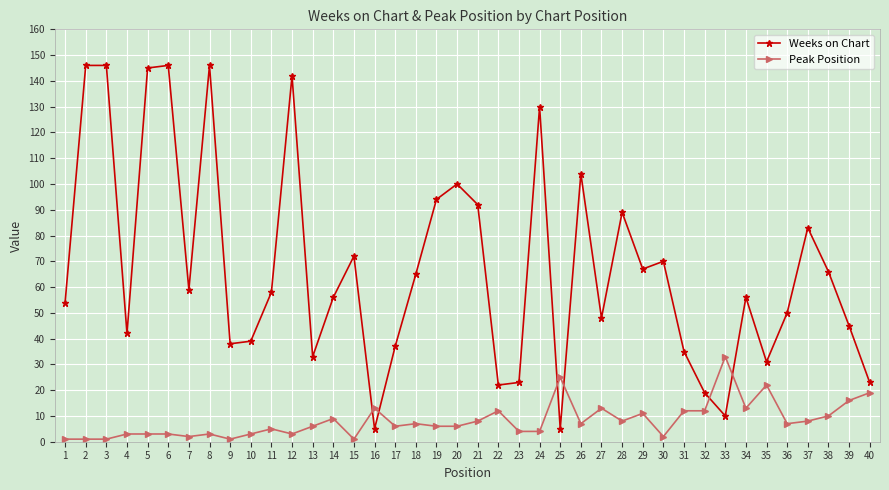

Is the value of Peak Position at 20 greater than the value of Weeks on Chart at 27?

No